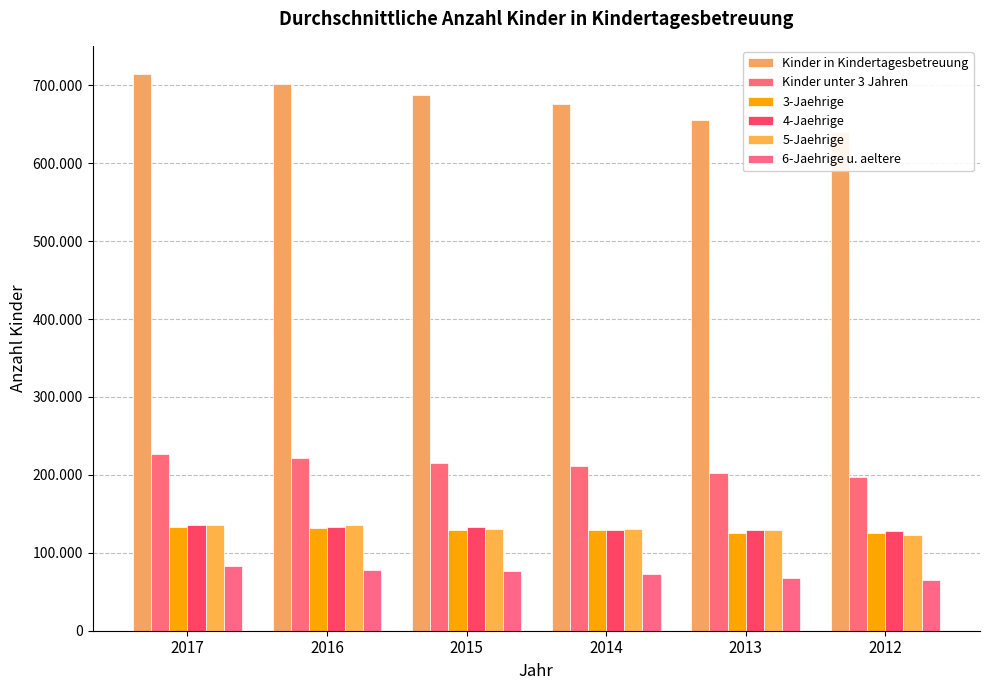

Is the value of 3-Jaehrige at 2016 greater than the value of 5-Jaehrige at 2017?

No